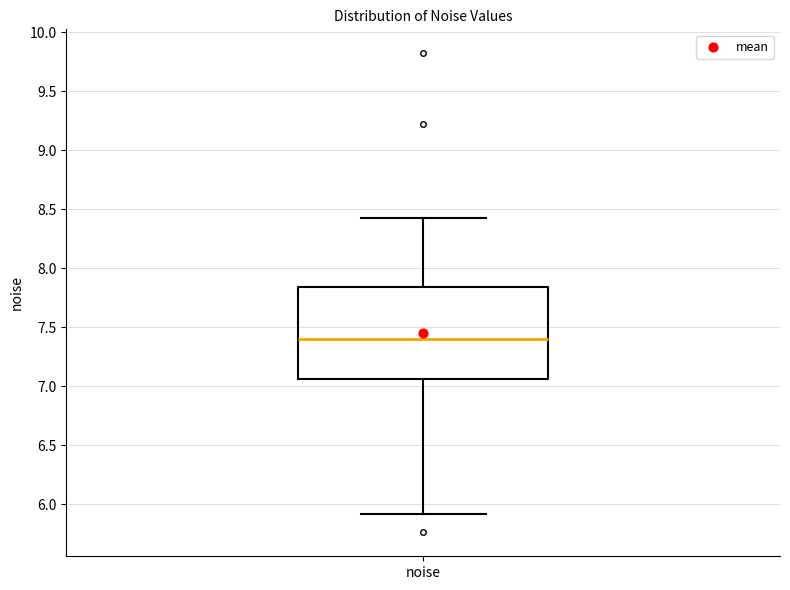

Read this box plot against the y-axis: the position of the median line, the range covered by the box, and the ends of both whiskers. The values are not printed on the chart, so give them approximately, as read against the axis.

median 7.40, box 7.05 to 7.85, whiskers 5.90 to 8.45